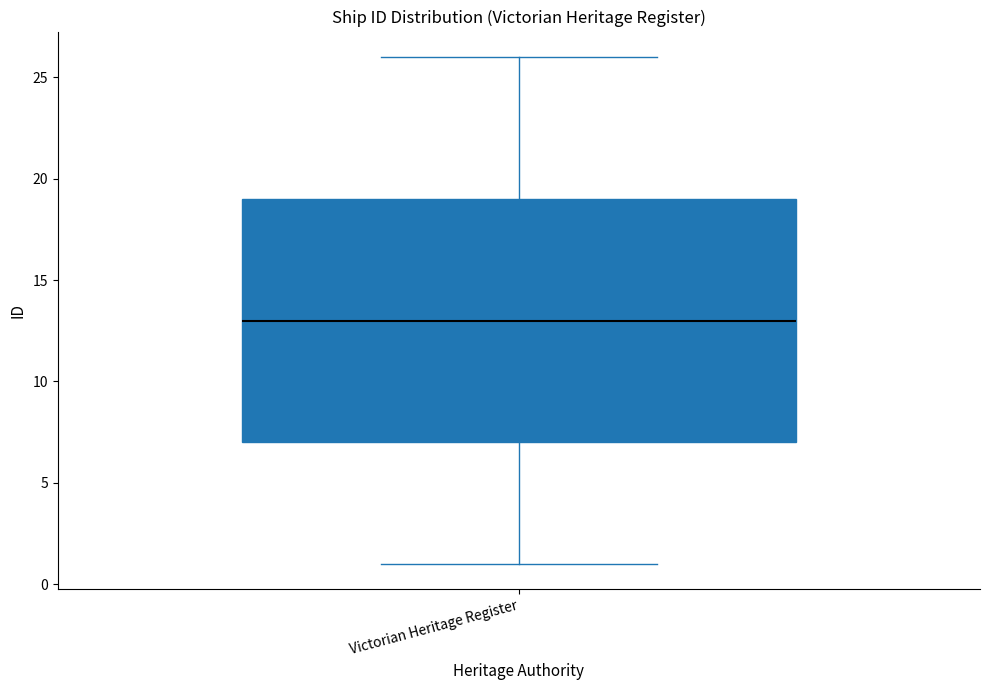

Where is the upper edge of the box for Victorian Heritage Register on the y-axis? The values are not printed on the chart, so give them approximately, as read against the axis.

19